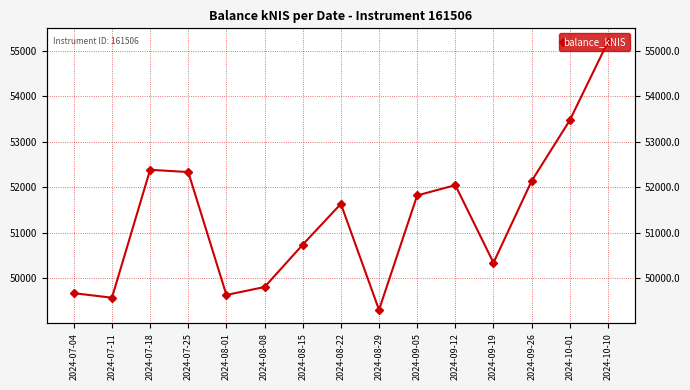

What position from the left is 2024-10-10?

15